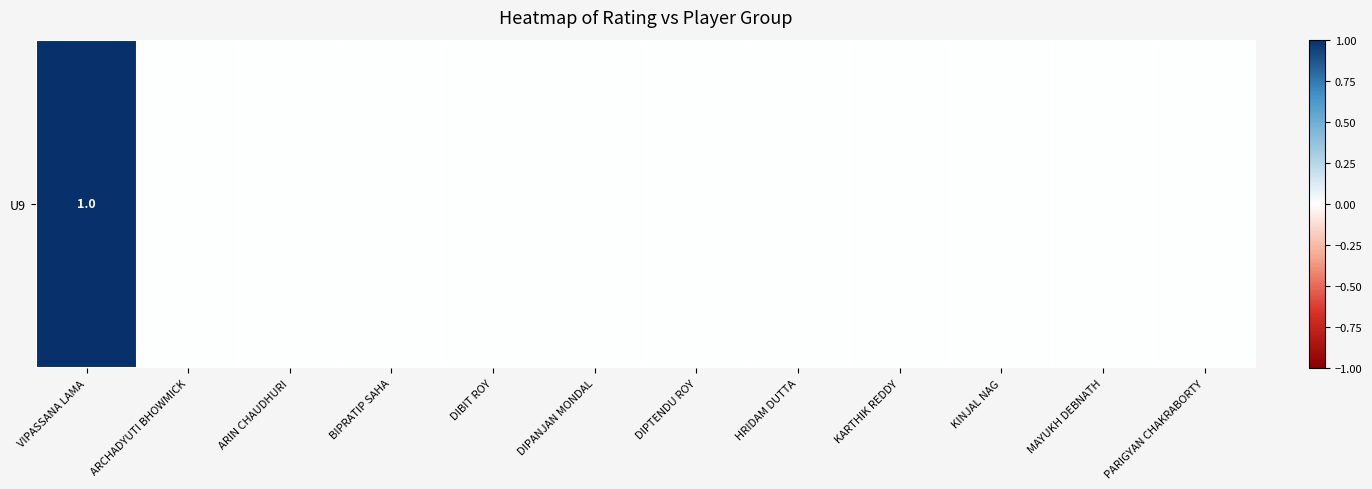

List the labels in order of value, smallest first.

ARCHADYUTI BHOWMICK, ARIN CHAUDHURI, BIPRATIP SAHA, DIBIT ROY, DIPANJAN MONDAL, DIPTENDU ROY, HRIDAM DUTTA, KARTHIK REDDY, KINJAL NAG, MAYUKH DEBNATH, PARIGYAN CHAKRABORTY, VIPASSANA LAMA